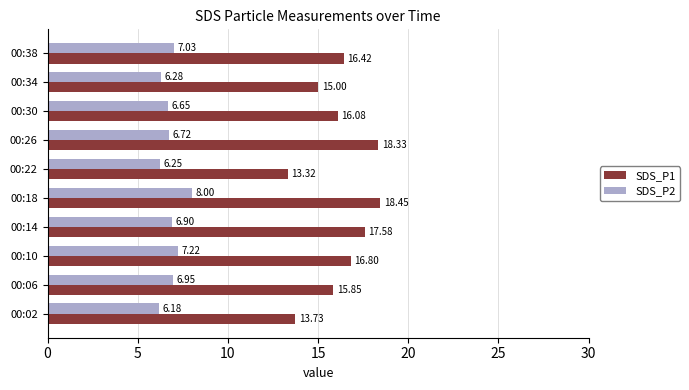

Rank the categories by SDS_P2 value from lowest to highest.

00:02, 00:22, 00:34, 00:30, 00:26, 00:14, 00:06, 00:38, 00:10, 00:18